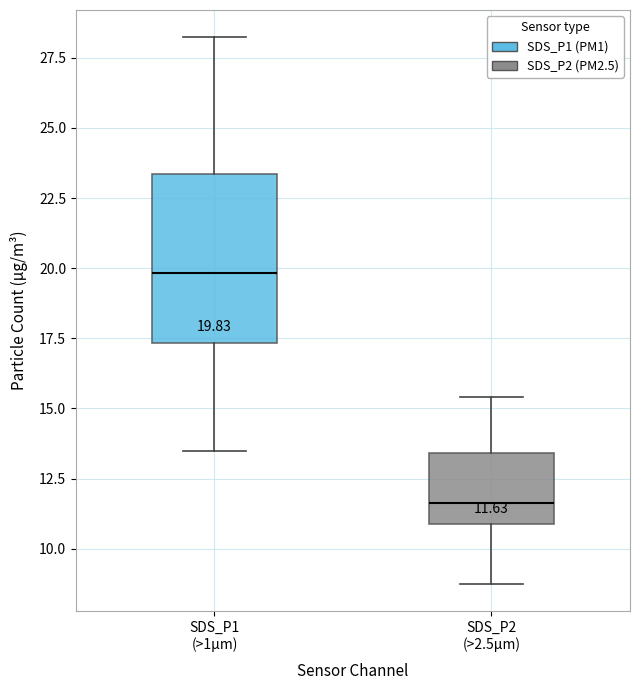

Which box is the tallest, from its lower edge to its upper edge?

SDS_P1 (>1µm)